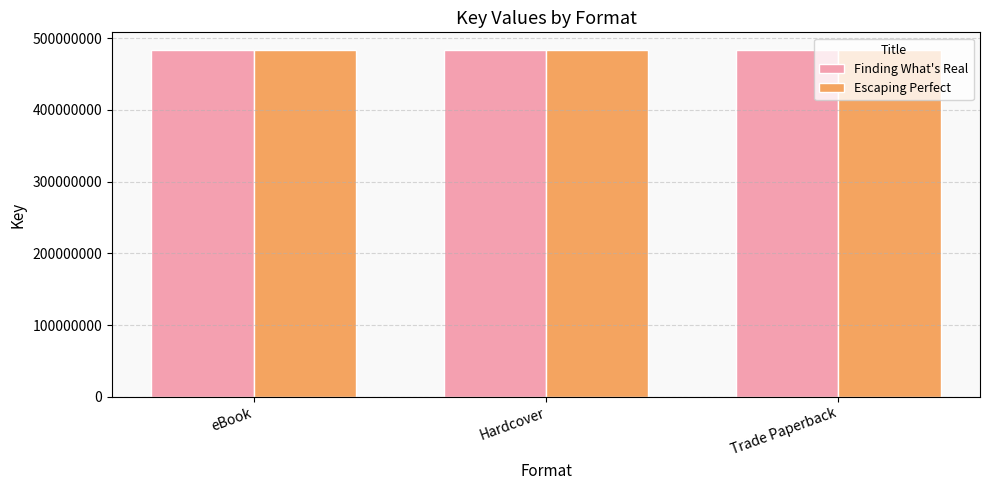

True or false: Finding What's Real has a value of 484124697 at eBook.

True